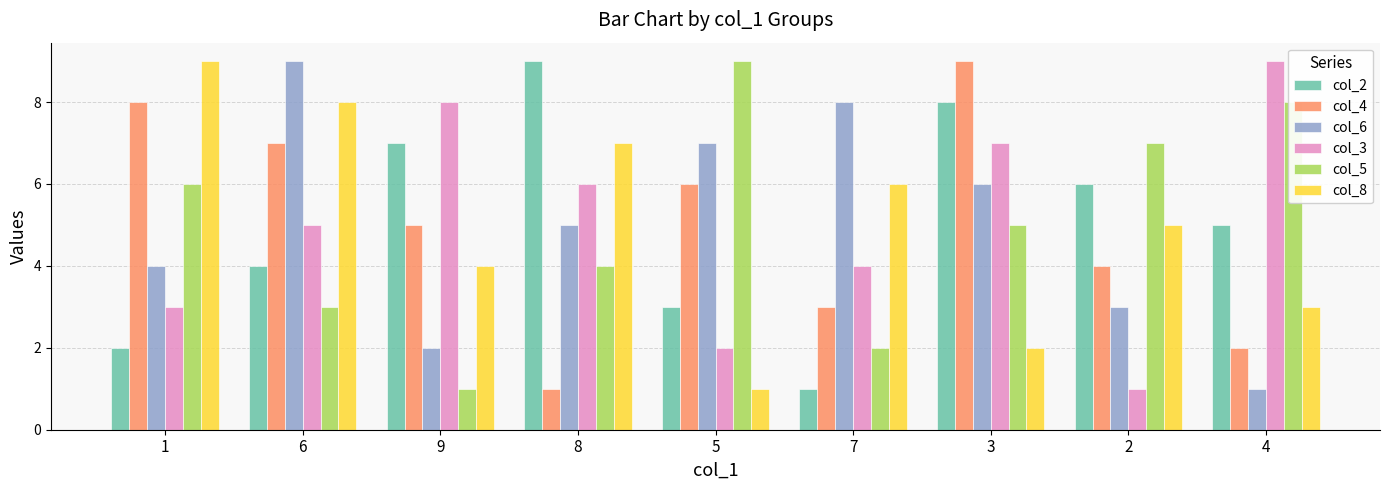

Count the number of categories in the chart.

9